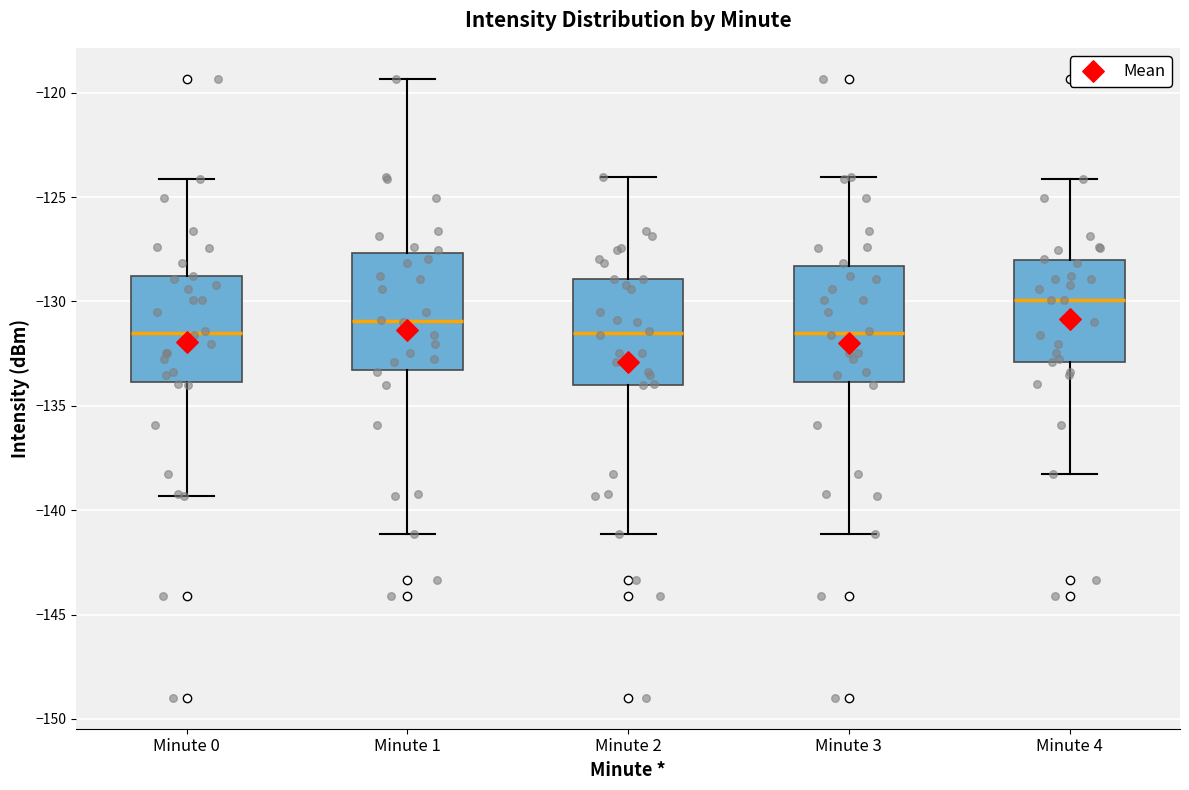

Reading left to right, transcribe this box plot: for each box, give where its median line is, the range the box spans, and where its two whiskers end, as read against the y-axis. The values are not printed on the chart, so give them approximately, as read against the axis.

Minute 0: median -131.5, box -134.0 to -129.0, whiskers -139.5 to -124.0
Minute 1: median -131.0, box -133.5 to -127.5, whiskers -141.0 to -119.5
Minute 2: median -131.5, box -134.0 to -129.0, whiskers -141.0 to -124.0
Minute 3: median -131.5, box -134.0 to -128.5, whiskers -141.0 to -124.0
Minute 4: median -130.0, box -133.0 to -128.0, whiskers -138.0 to -124.0